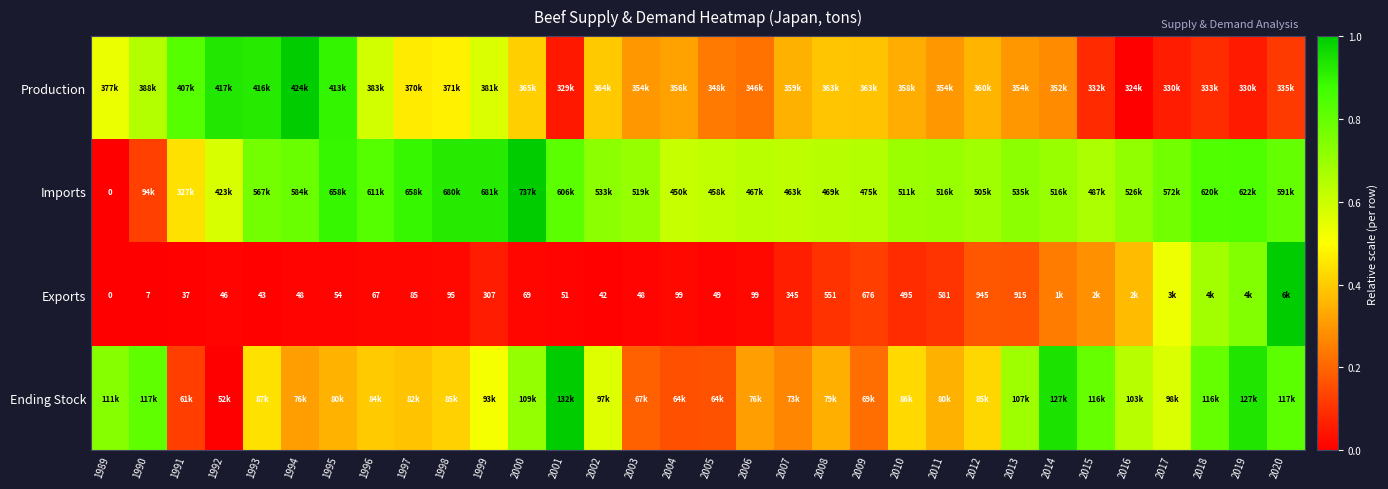

True or false: Ending Stock has a value of 0.2 at 1991.

False